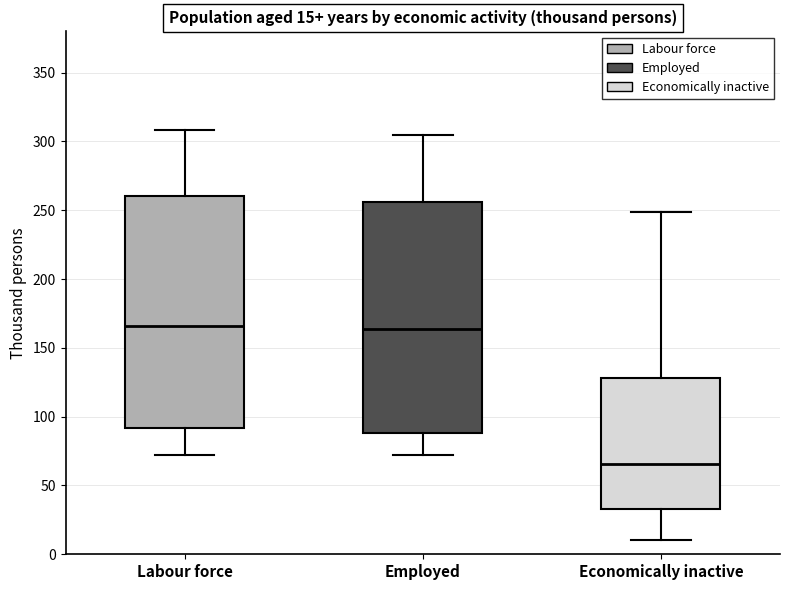

Which box has the lowest median line?

Economically inactive